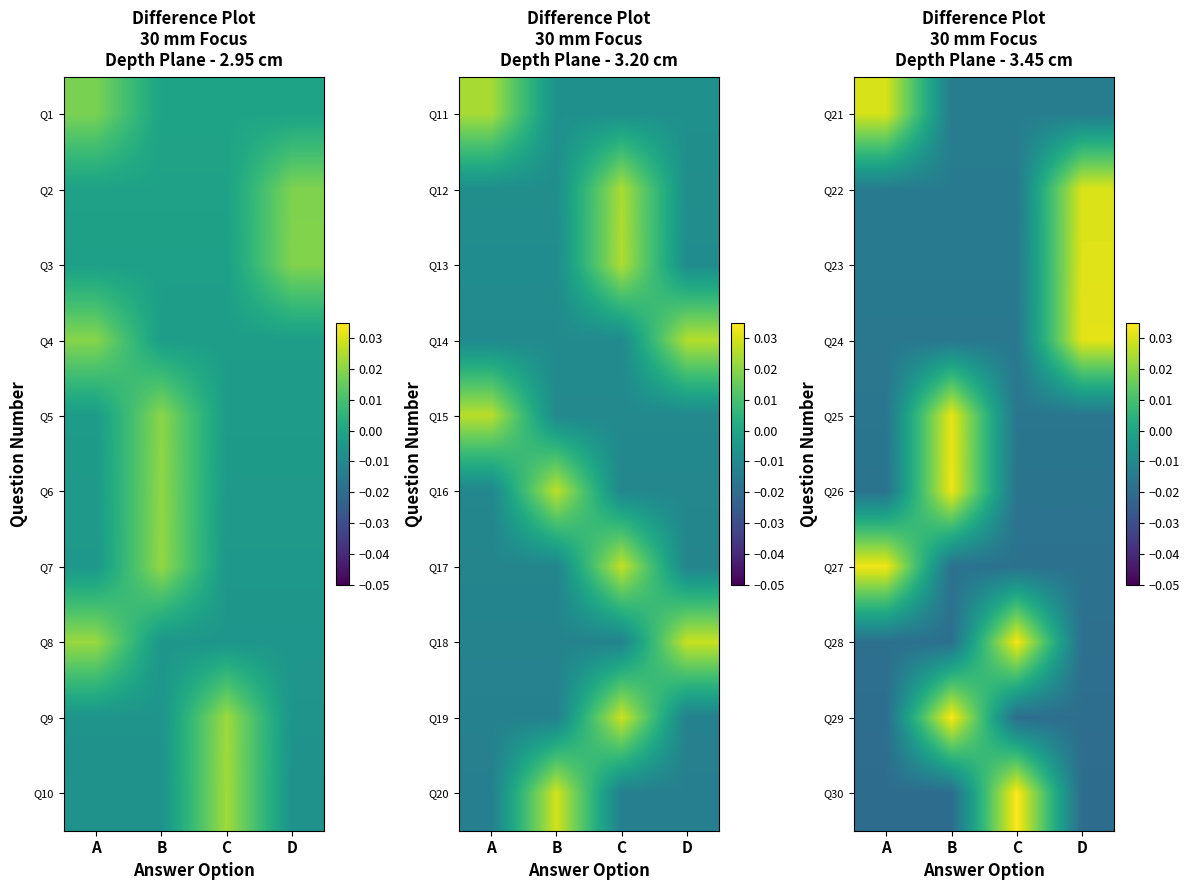

How many data points does each series have?

4